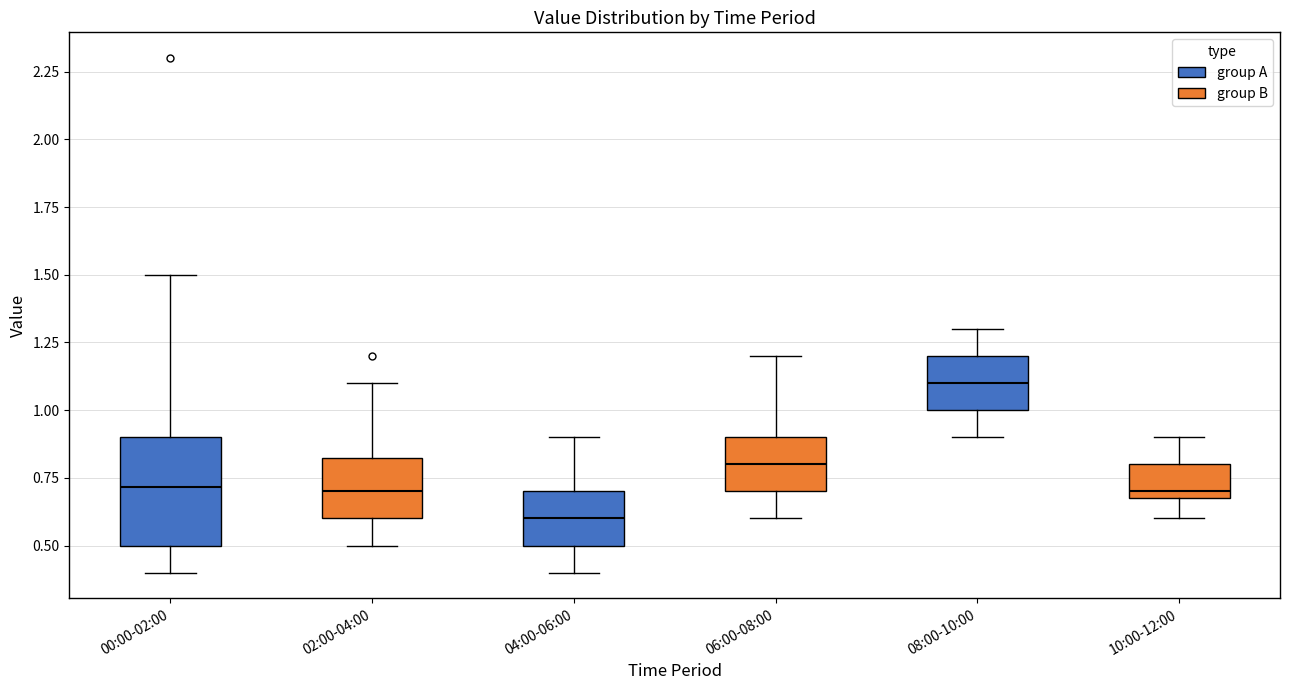

Which box's median line is the lowest?

04:00-06:00